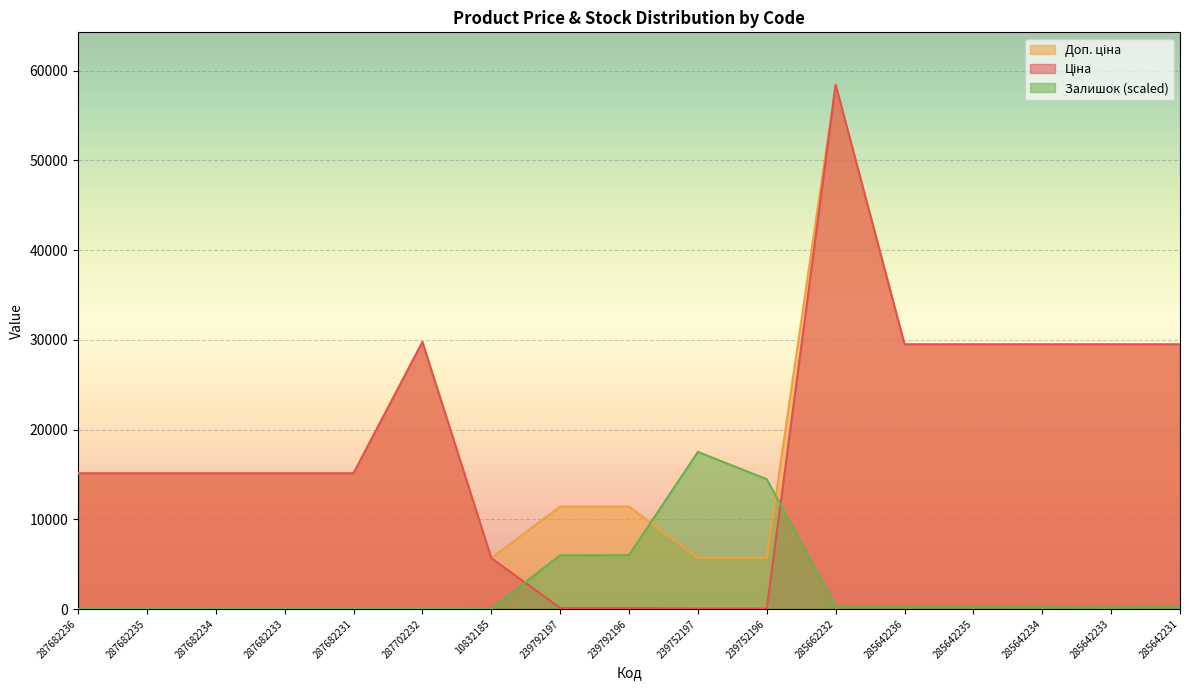

Where does the Доп. ціна series first go above 15120?

287702232